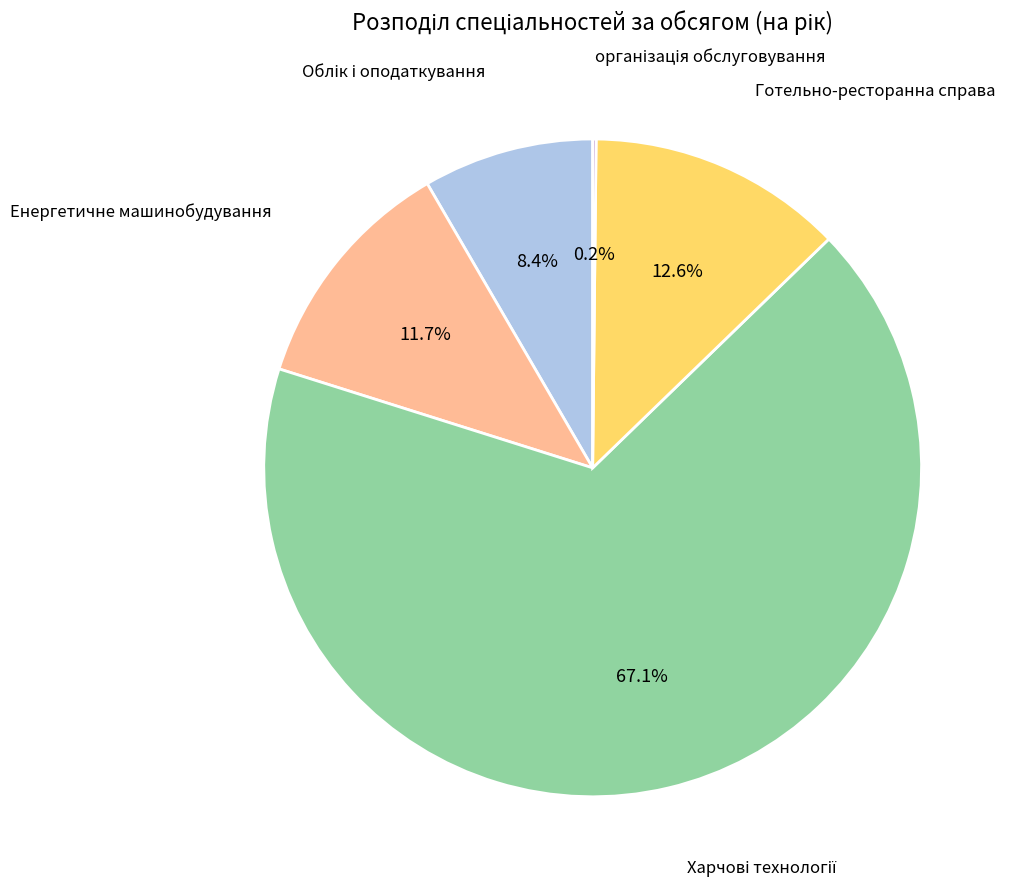

Does any single category account for the majority?

Yes